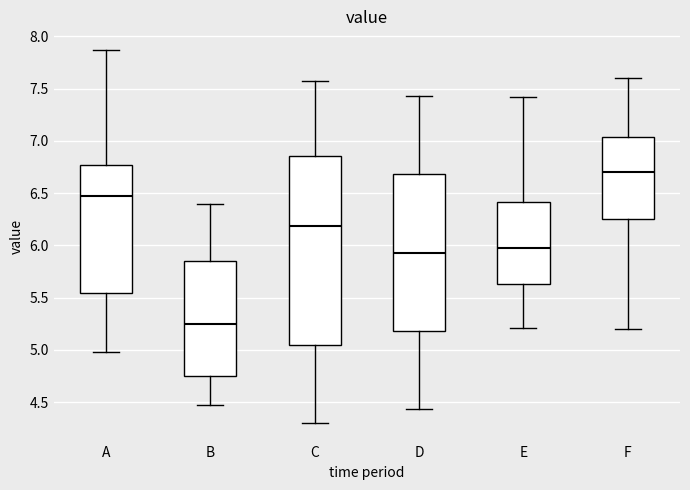

Reading left to right, transcribe this box plot: for each box, give where its median line is, the range the box spans, and where its two whiskers end, as read against the y-axis. The values are not printed on the chart, so give them approximately, as read against the axis.

A: median 6.50, box 5.55 to 6.75, whiskers 5.00 to 7.85
B: median 5.25, box 4.75 to 5.85, whiskers 4.45 to 6.40
C: median 6.20, box 5.05 to 6.85, whiskers 4.30 to 7.55
D: median 5.95, box 5.20 to 6.70, whiskers 4.45 to 7.45
E: median 5.95, box 5.65 to 6.40, whiskers 5.20 to 7.40
F: median 6.70, box 6.25 to 7.05, whiskers 5.20 to 7.60